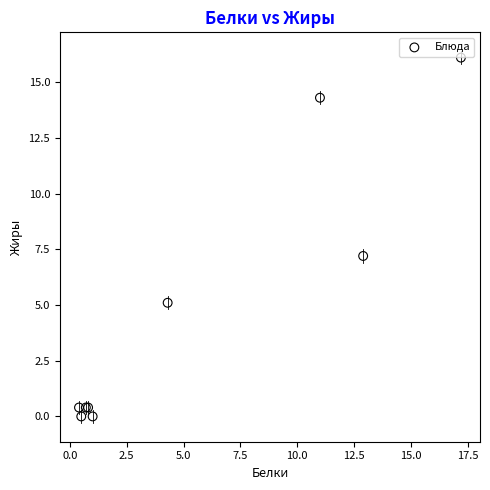

What Y value in the scatter plot is closest to 8?

7.2